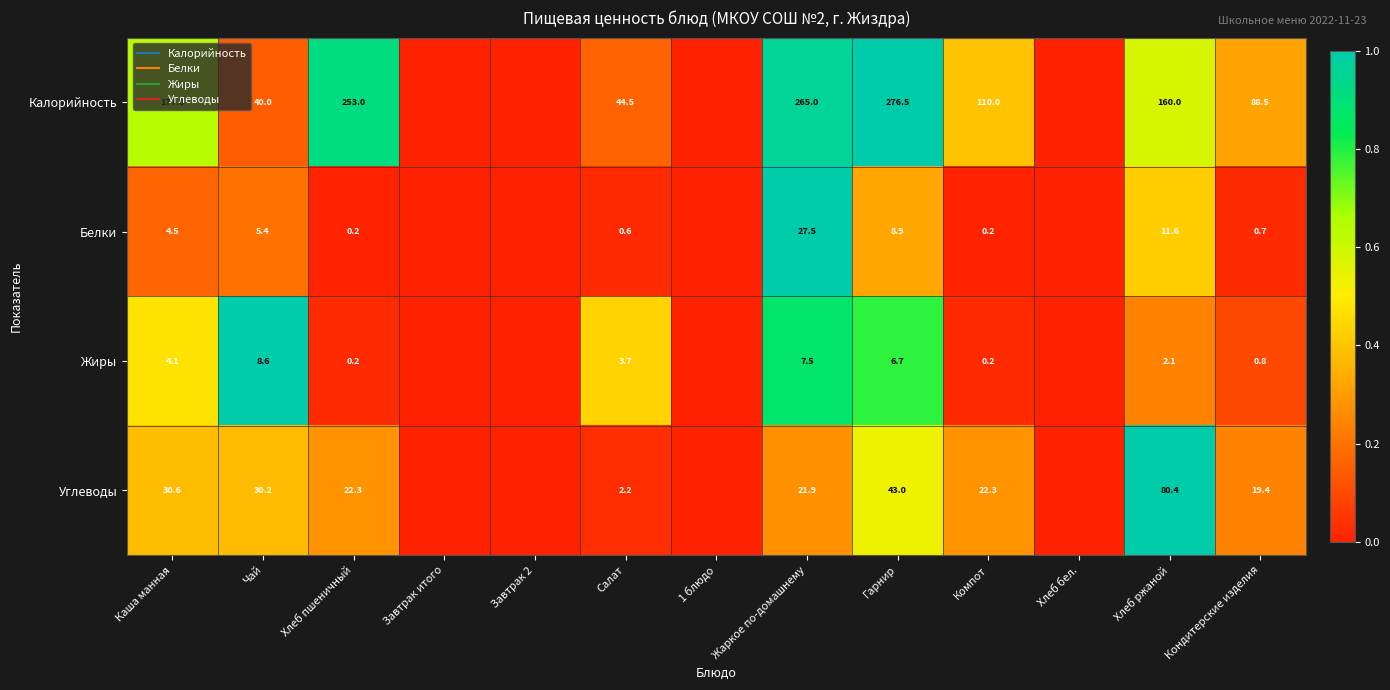

Count the number of categories in the chart.

13